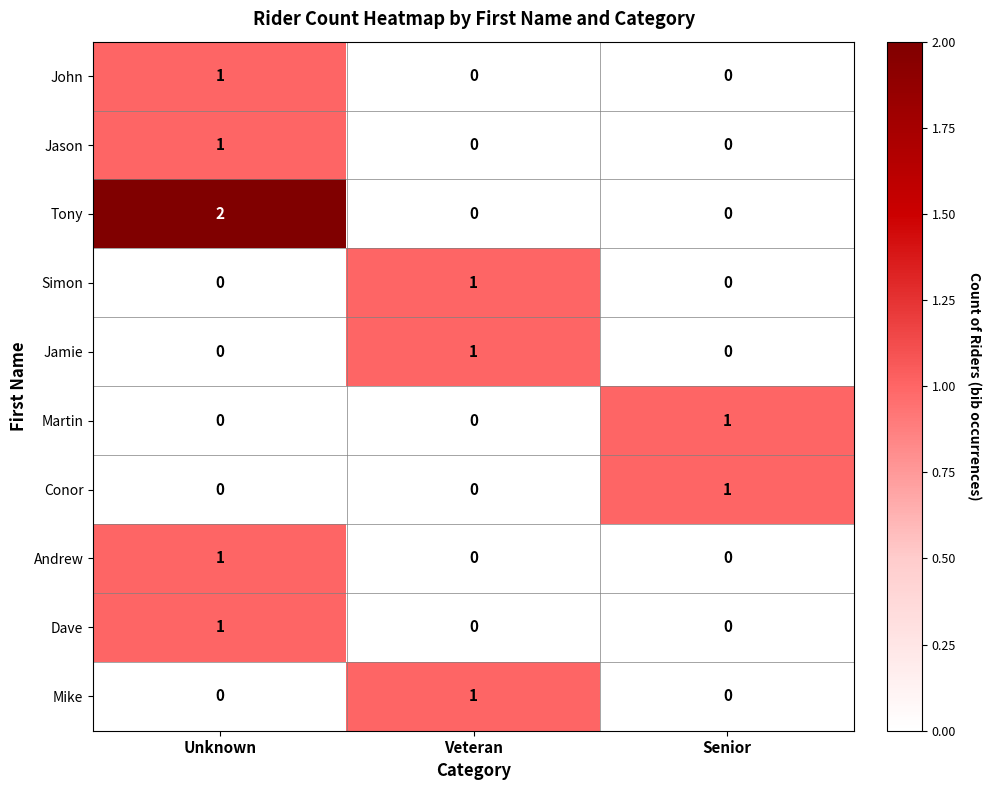

Count the Martin values in the range 0 to 1.

3